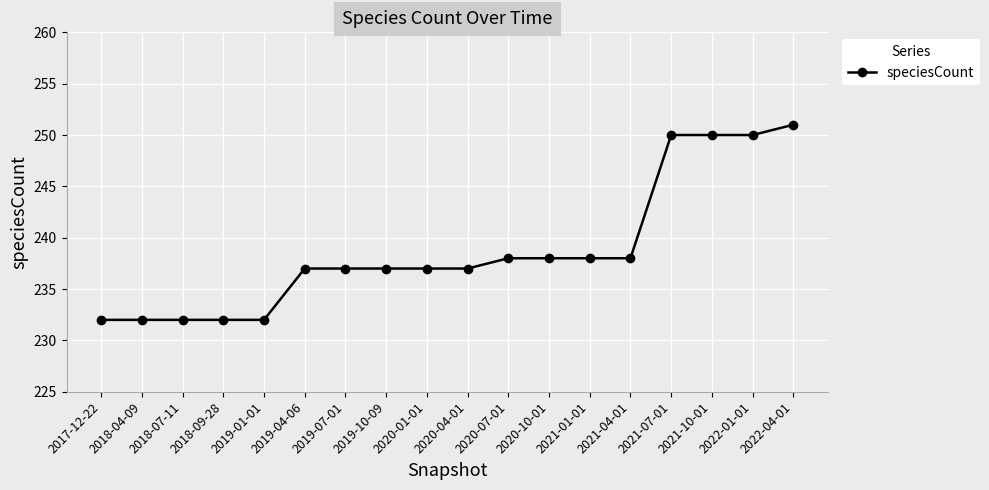

What position from the left is 2018-07-11?

3